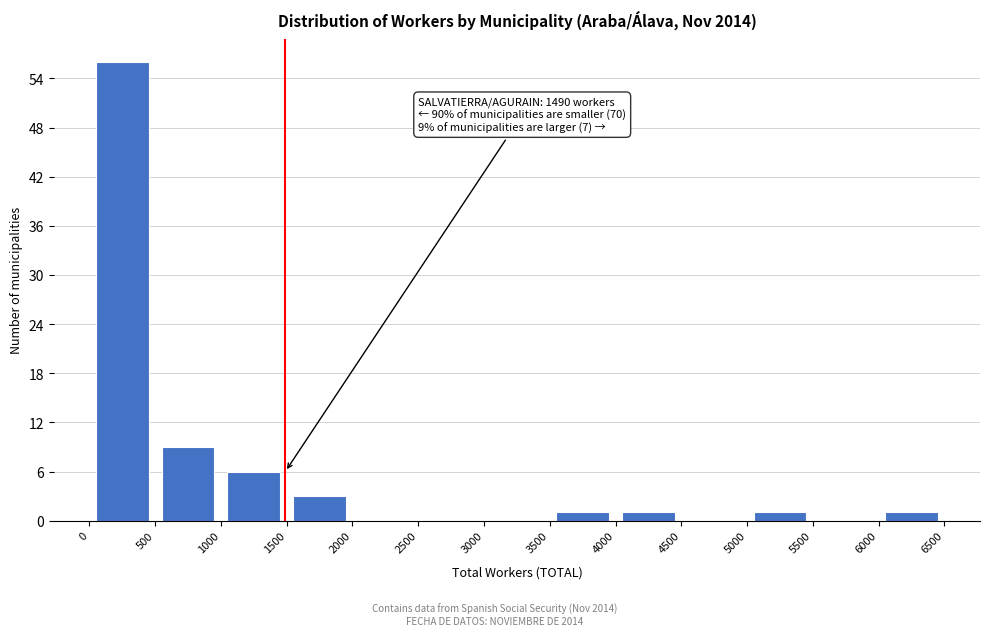

Which range on the x-axis has the tallest bar?

0 to 500